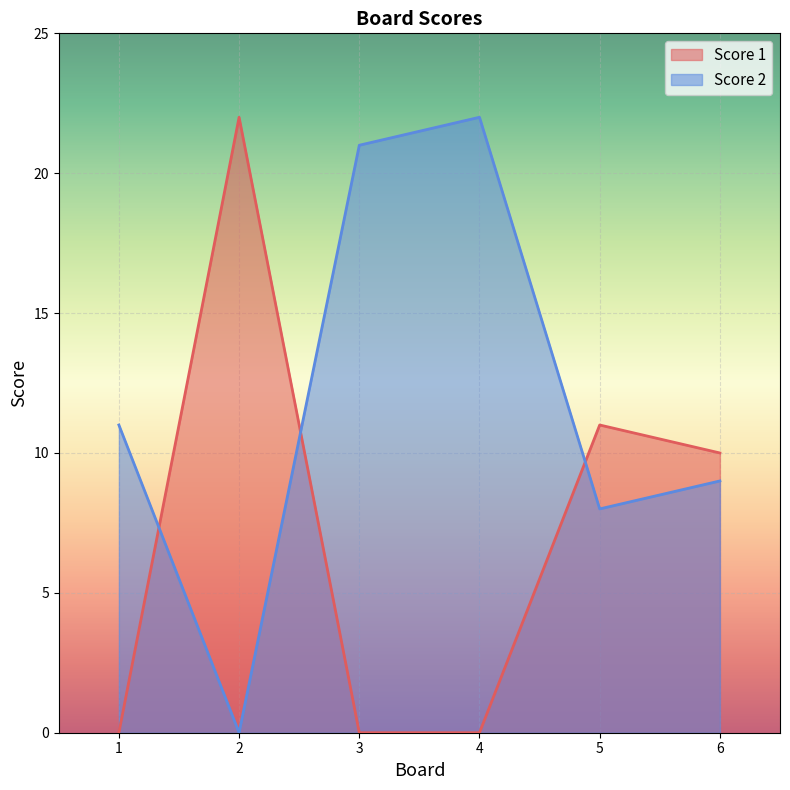

Reading left to right, transcribe all the data shown in this chart.

Score 1: 1=0	2=22	3=0	4=0	5=11	6=10
Score 2: 1=11	2=0	3=21	4=22	5=8	6=9